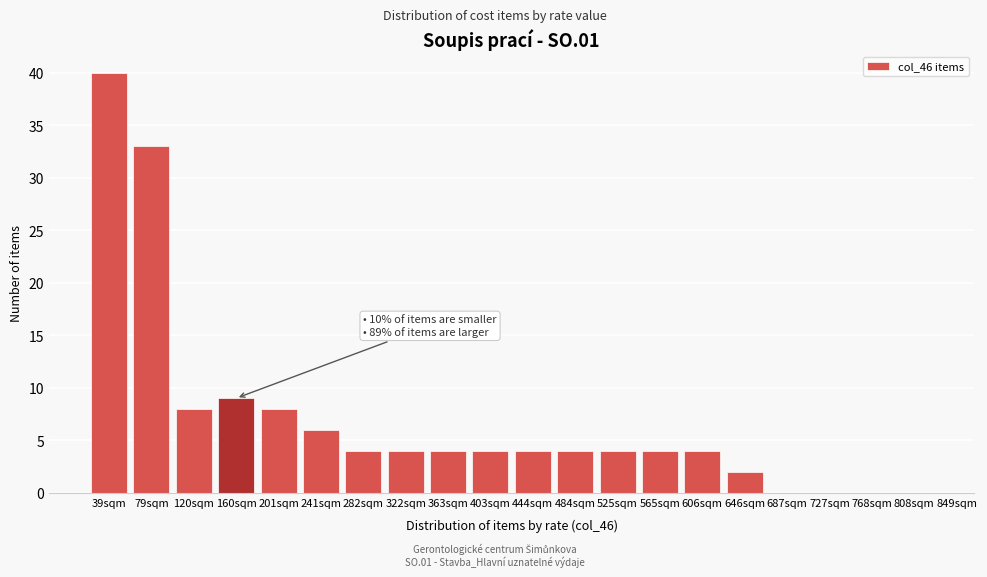

Reading left to right, list all the values displayed in this chart.

39sqm=40	79sqm=33	120sqm=8	160sqm=9	201sqm=8	241sqm=6	282sqm=4	322sqm=4	363sqm=4	403sqm=4	444sqm=4	484sqm=4	525sqm=4	565sqm=4	606sqm=4	646sqm=2	687sqm=0	727sqm=0	768sqm=0	808sqm=0